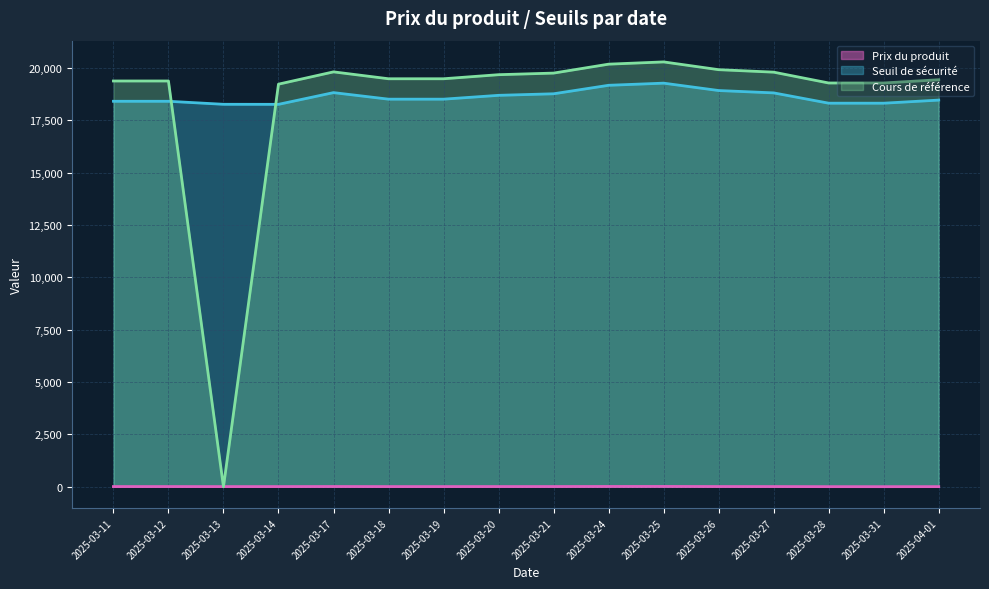

What is the sum of all Cours de référence values?

294373.0